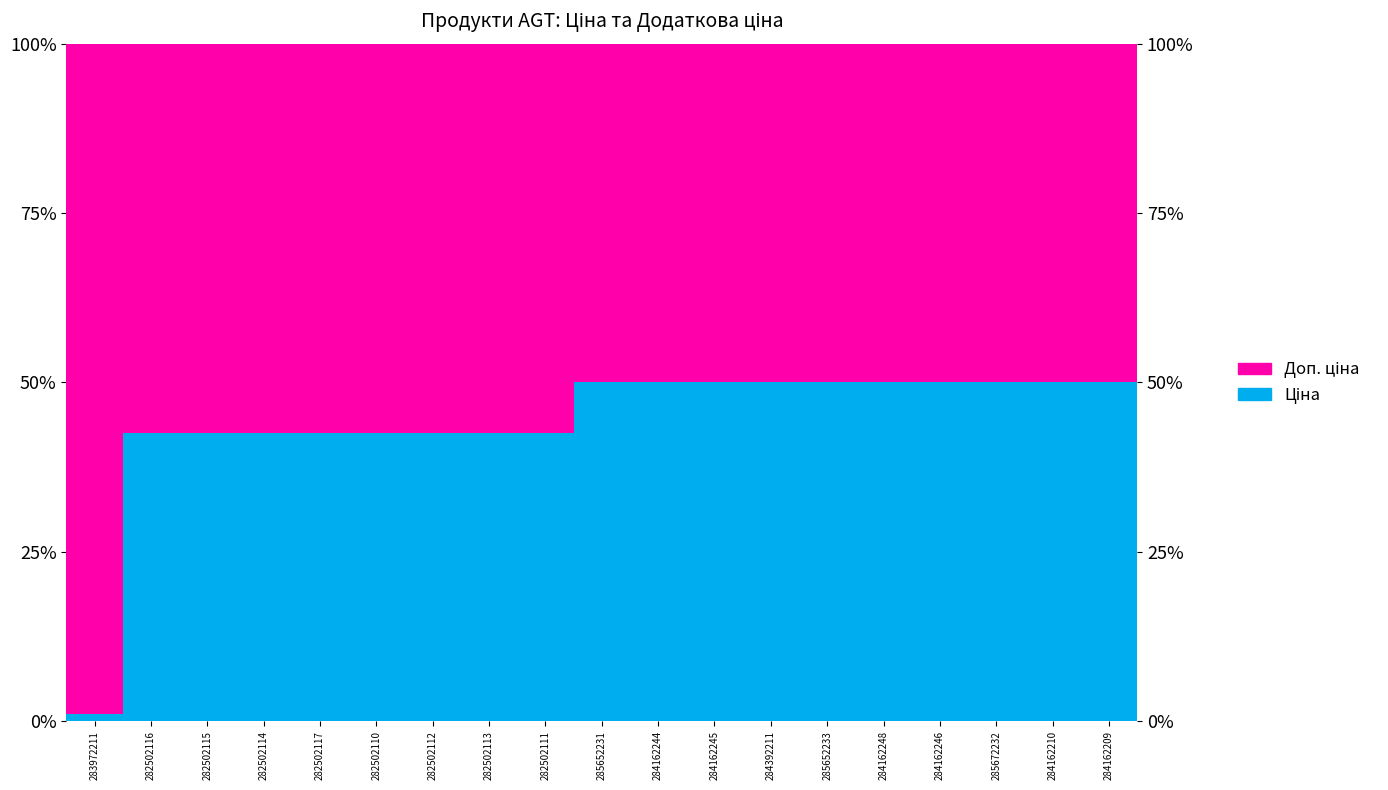

Reading left to right, extract all data points from this chart.

Ціна: 283972211=1.0	282502116=42.5	282502115=42.5	282502114=42.5	282502117=42.5	282502110=42.5	282502112=42.5	282502113=42.5	282502111=42.5	285652231=50.0	284162244=50.0	284162245=50.0	284392211=50.0	285652233=50.0	284162248=50.0	284162246=50.0	285672232=50.0	284162210=50.0	284162209=50.0
Доп. ціна: 283972211=99.0	282502116=57.5	282502115=57.5	282502114=57.5	282502117=57.5	282502110=57.5	282502112=57.5	282502113=57.5	282502111=57.5	285652231=50.0	284162244=50.0	284162245=50.0	284392211=50.0	285652233=50.0	284162248=50.0	284162246=50.0	285672232=50.0	284162210=50.0	284162209=50.0